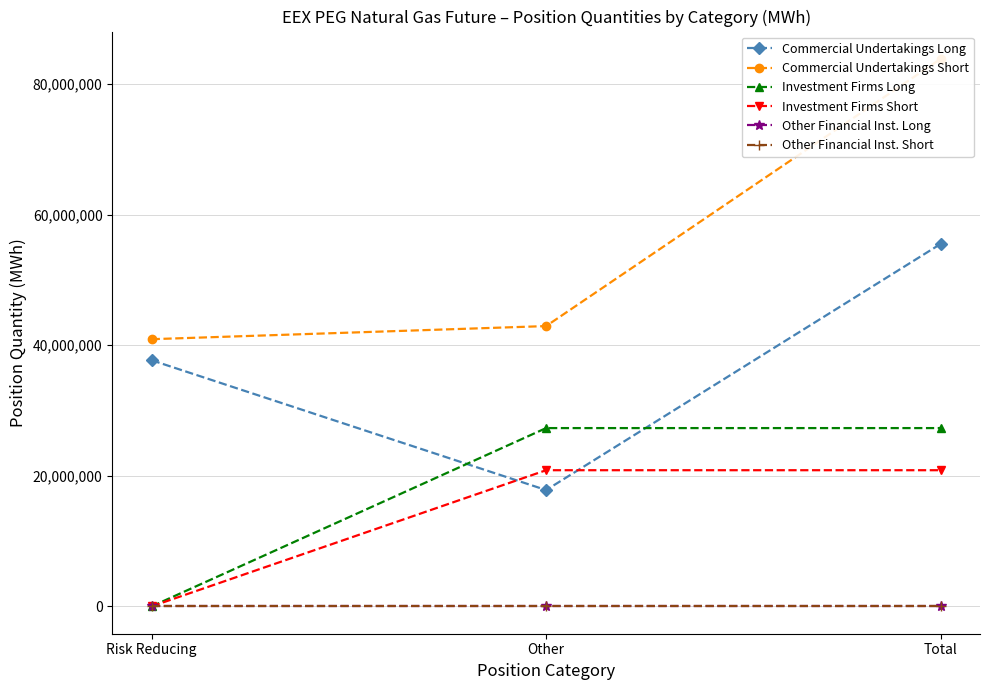

True or false: Investment Firms Short has a value of 20849078.0 at Total.

True